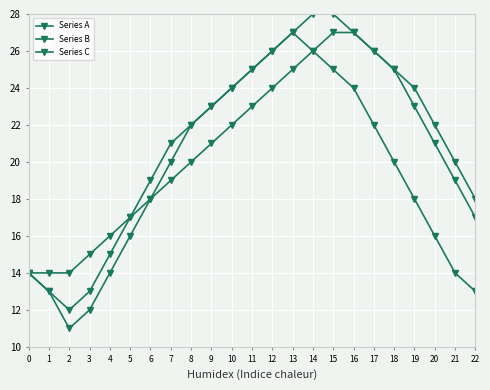

Which has a higher value, 3 or 11?

11